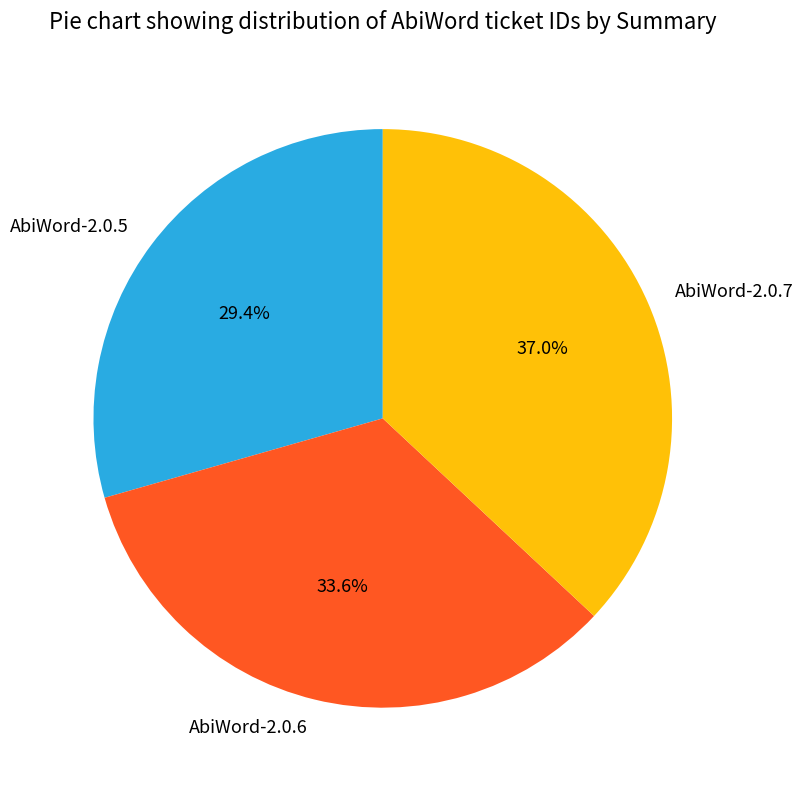

To the nearest percent, what is the combined percentage of AbiWord-2.0.6 and AbiWord-2.0.7?

71%